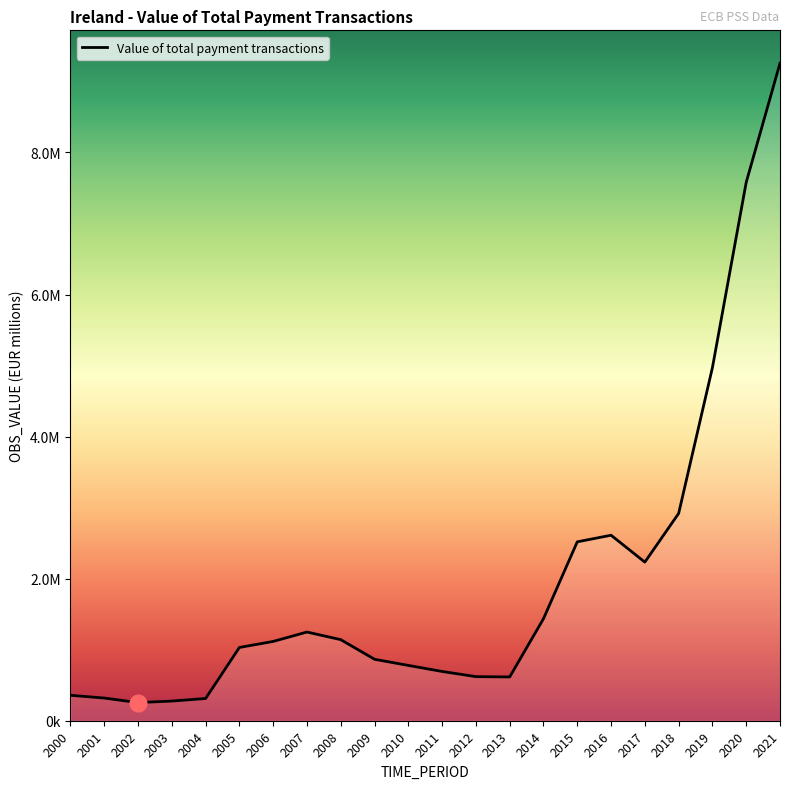

Is this an area chart (filled region under the line)?

Yes